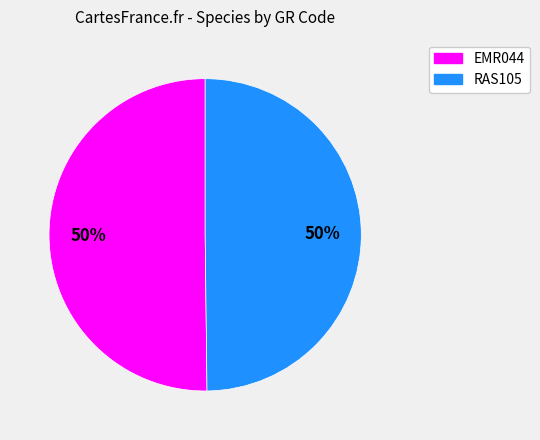

The RAS105 slice represents 50% of the pie. True or false?

True